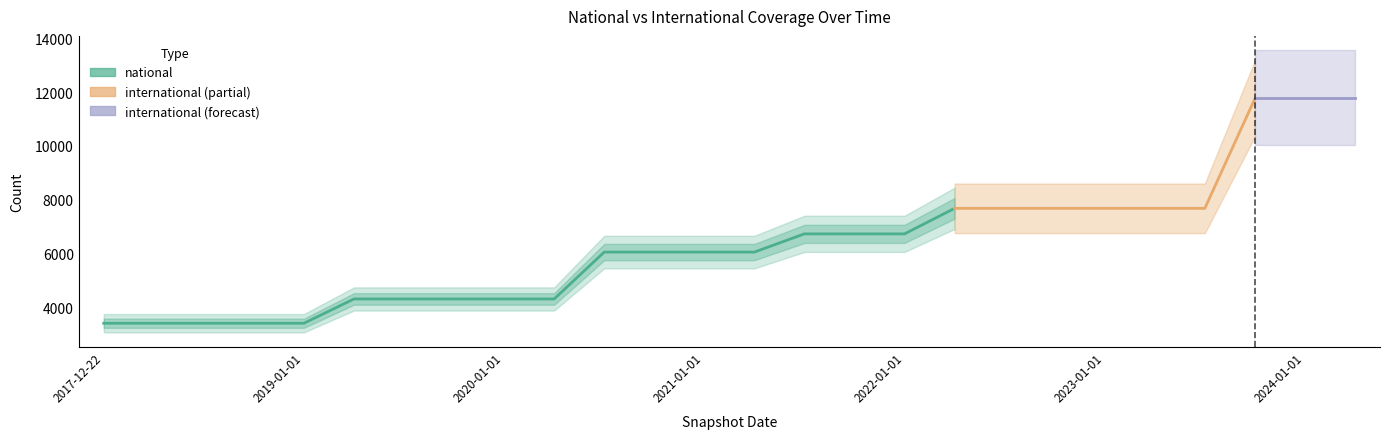

What is the difference between the highest and lowest values at 2022-10-01?

7665